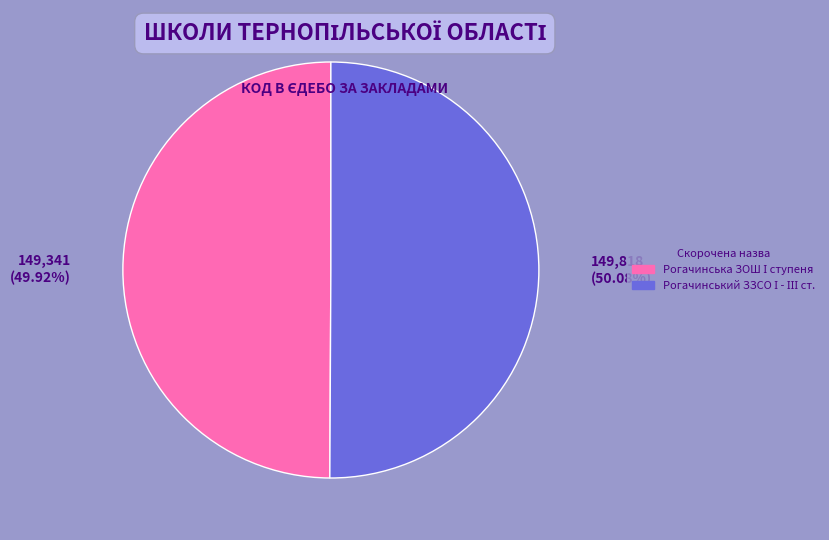

Is there a majority slice in this chart?

Yes